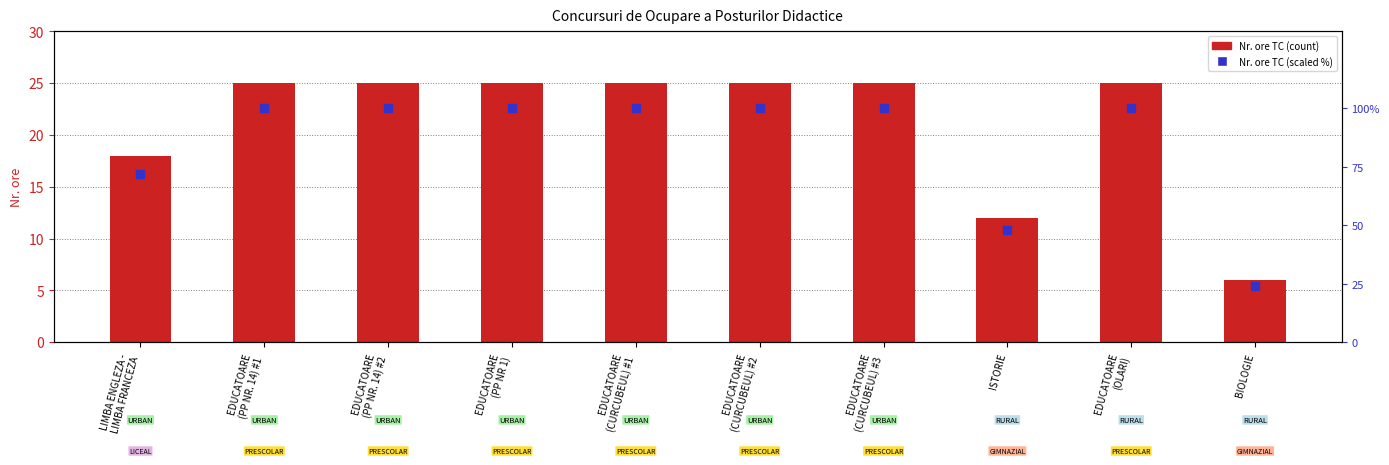

Which series contains the highest Y value?

Nr. ore TC (scaled %)